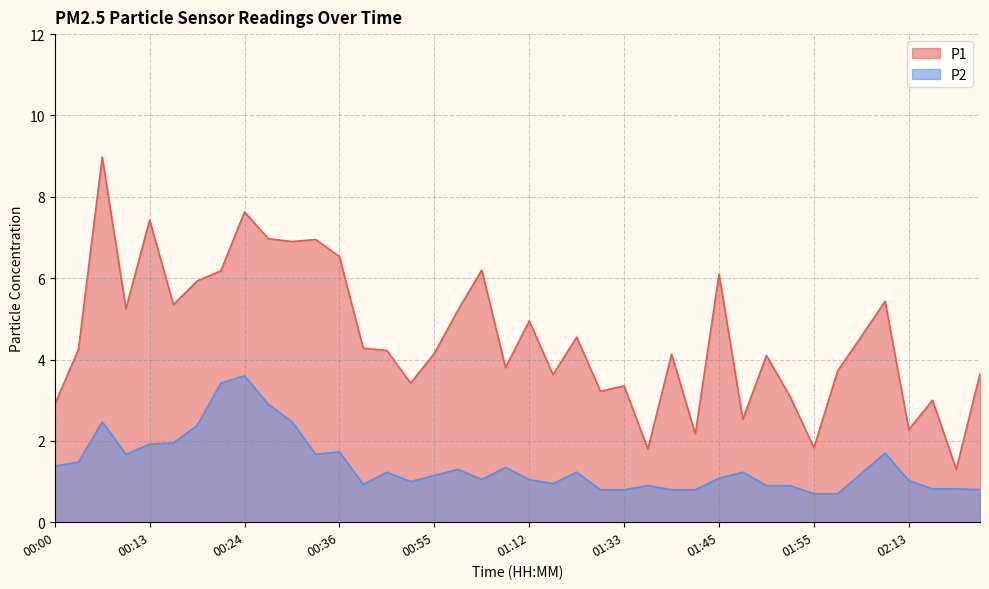

True or false: P1 and P2 cross at least once.

False